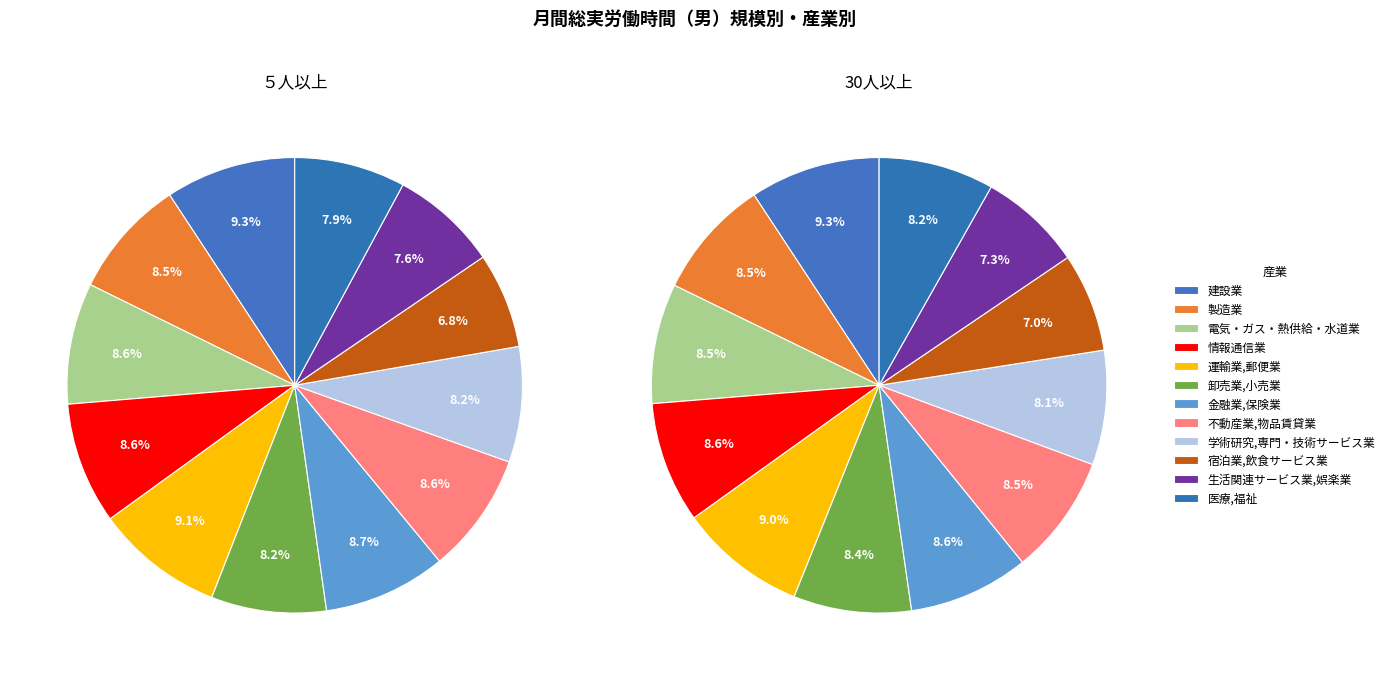

True or false: 運輸業,郵便業 accounts for 23% of the total.

False